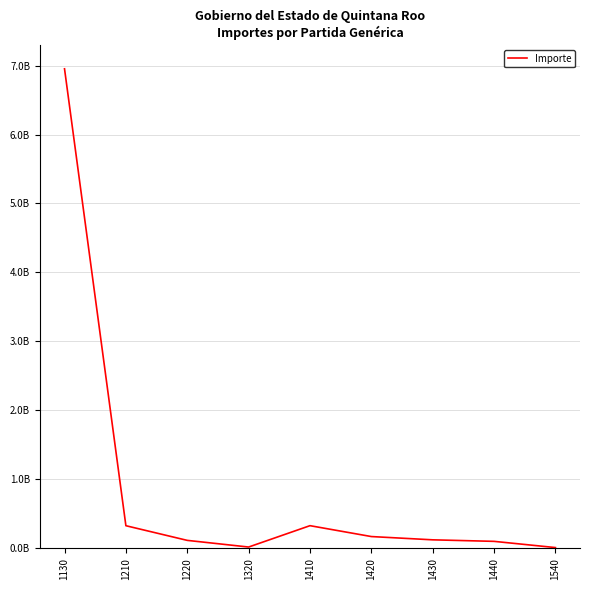

Where is the first local minimum?

1320